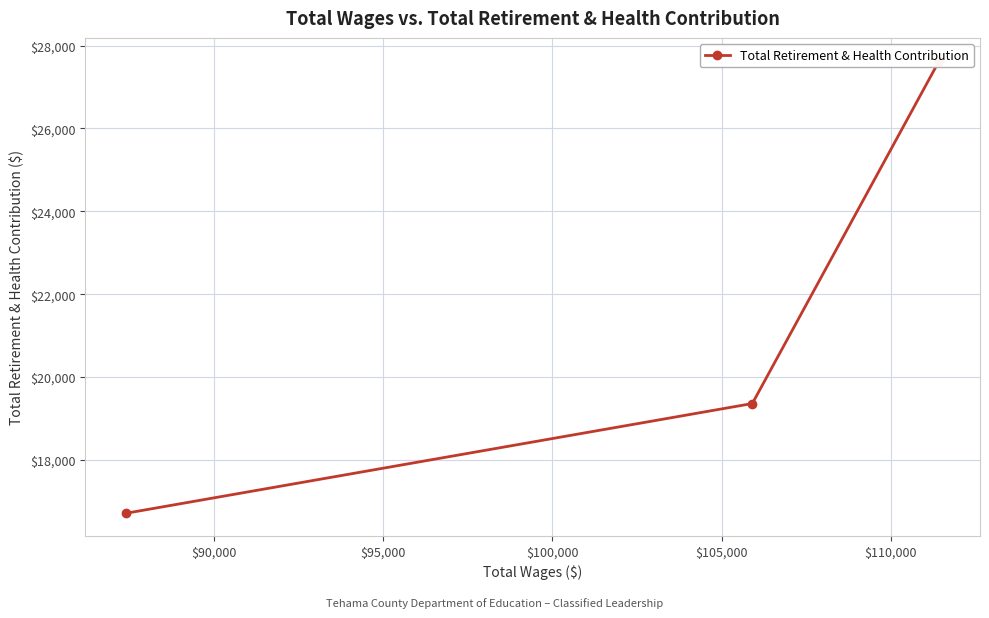

The value at $95,000 is 28995. True or false?

False